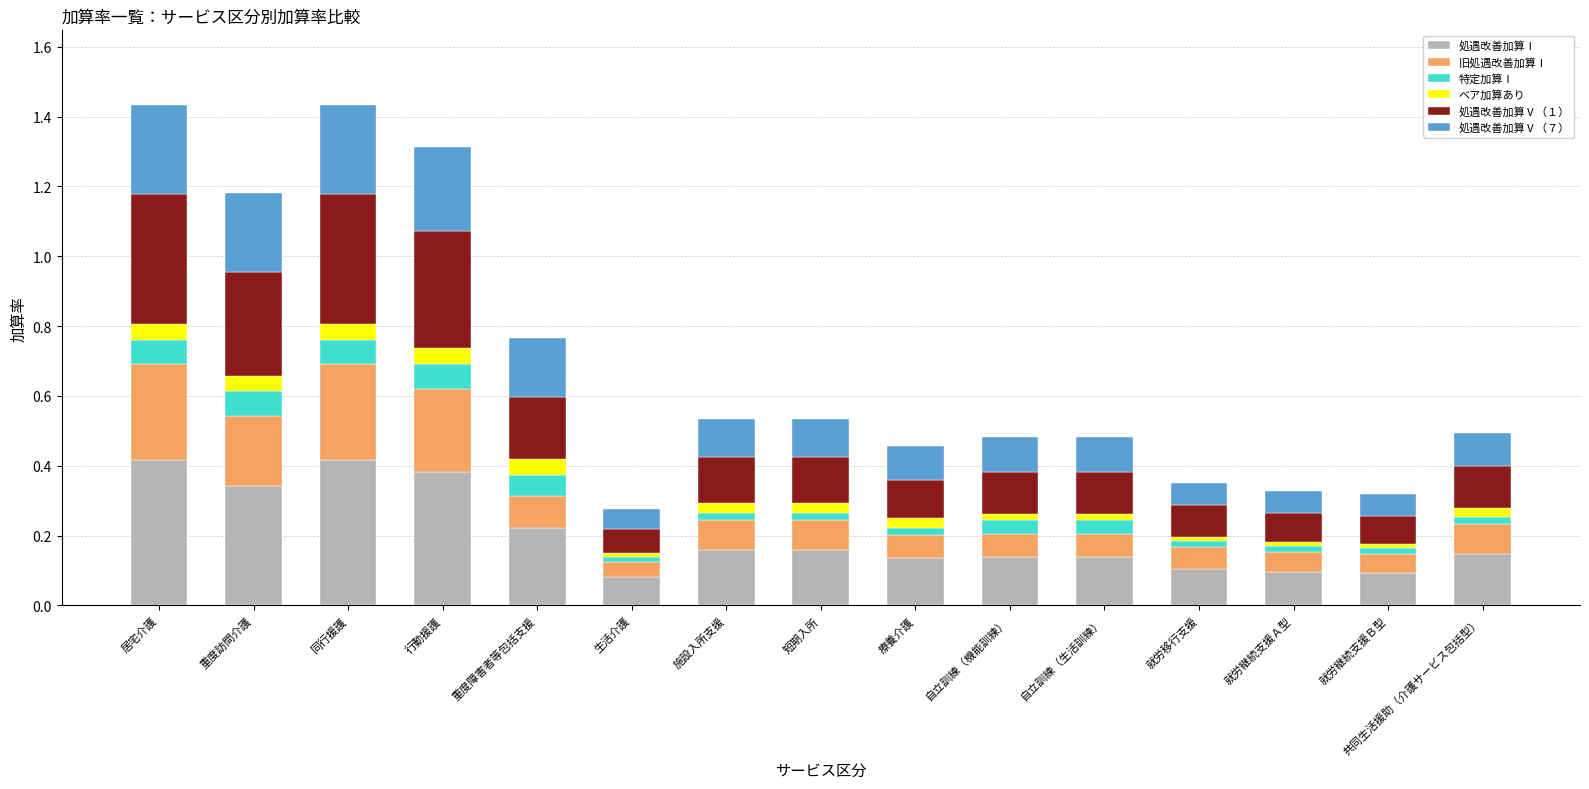

The value of 処遇改善加算Ⅰ at 共同生活援助（介護サービス包括型） is 0.1. True or false?

True